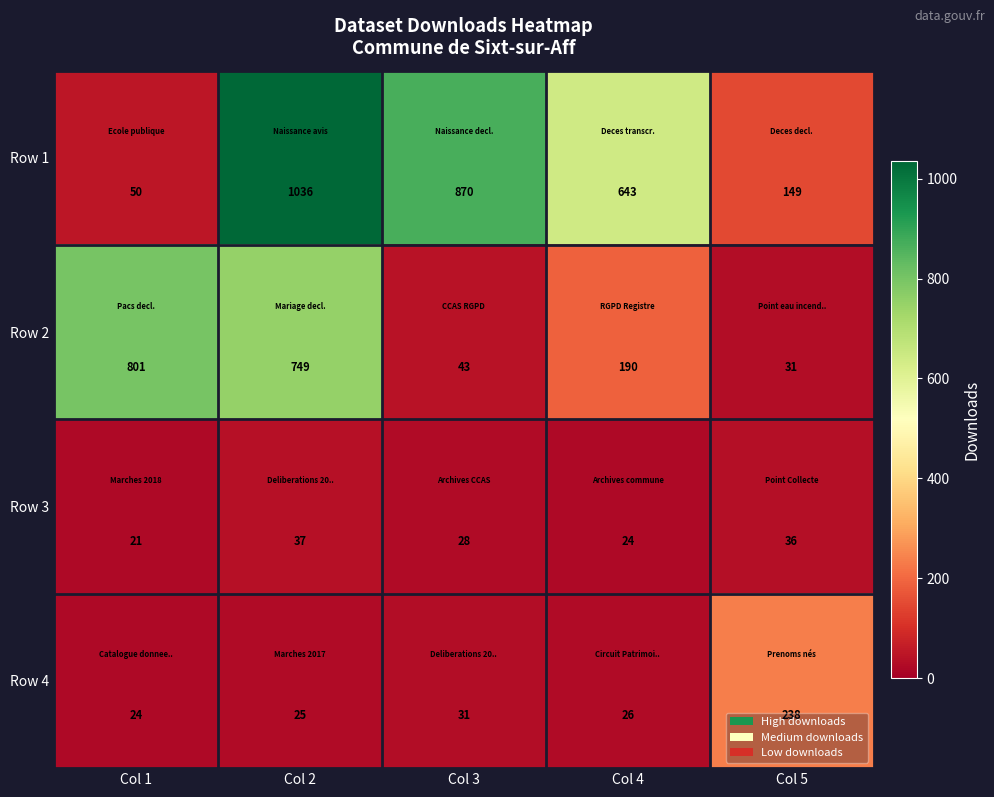

The Row 3 series shows 37 at Col 2. True or false?

True